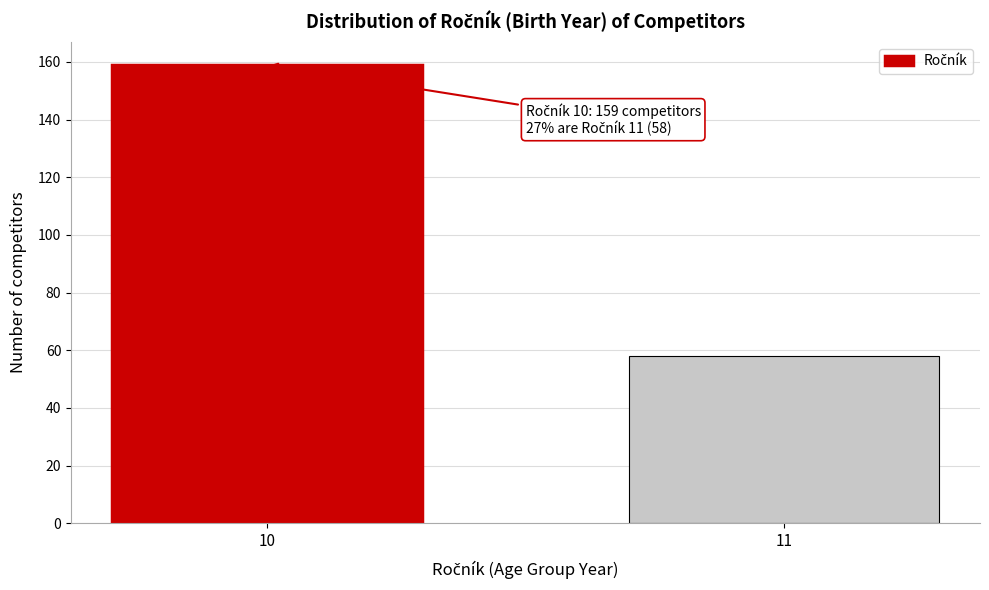

Reading left to right, what are all the values shown in this chart?

159	58